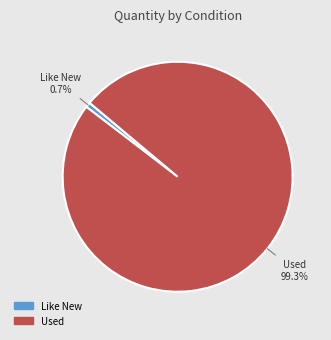

To the nearest percent, what is the average slice percentage?

50%